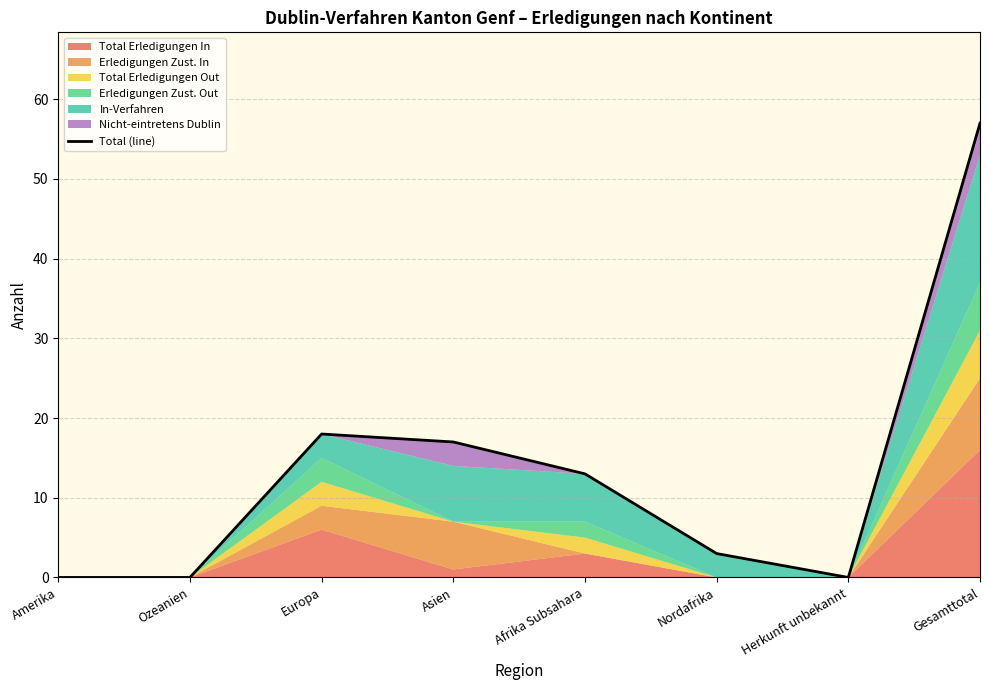

Which category has the lowest value across all series?

Amerika